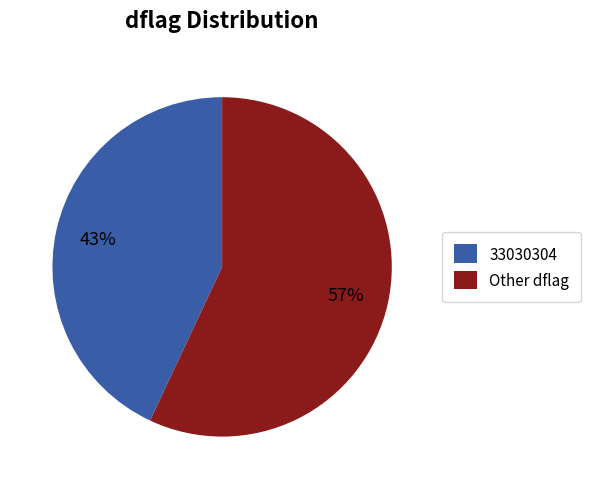

Does 33030304 represent more than half of the total?

No